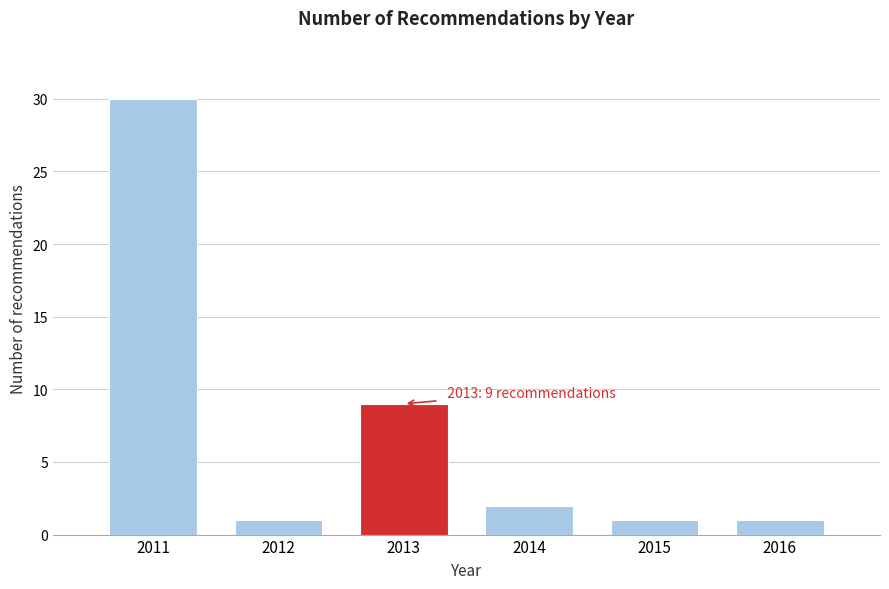

Reading left to right, extract all data points from this chart.

30	1	9	2	1	1